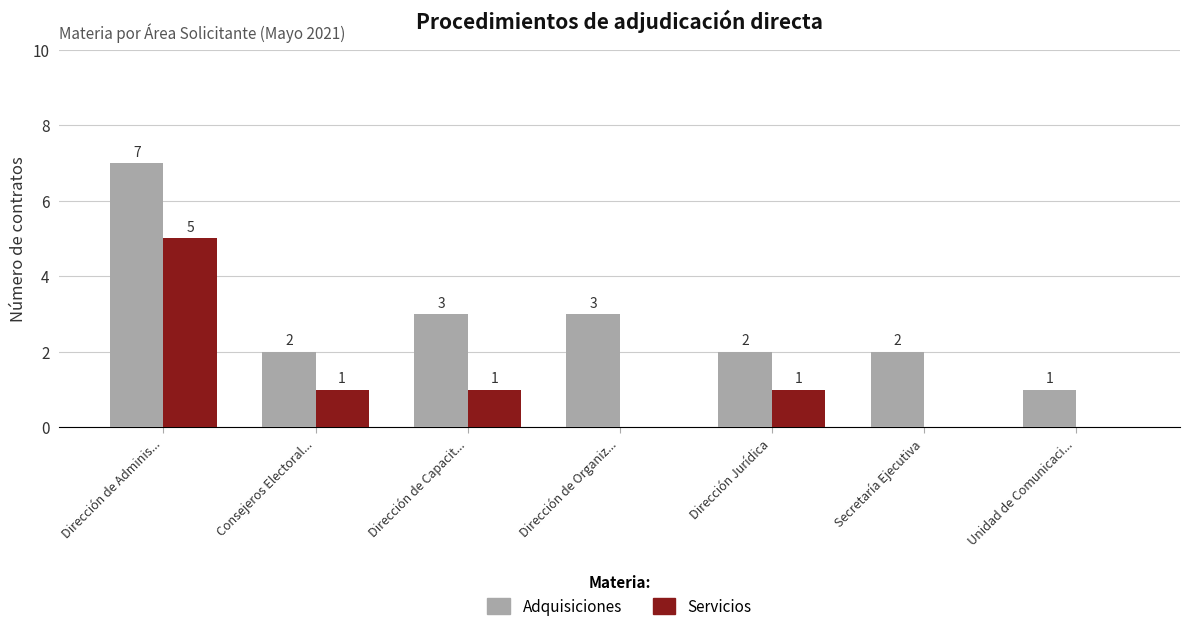

Where does the Servicios series first go above 1?

Dirección de Adminis...